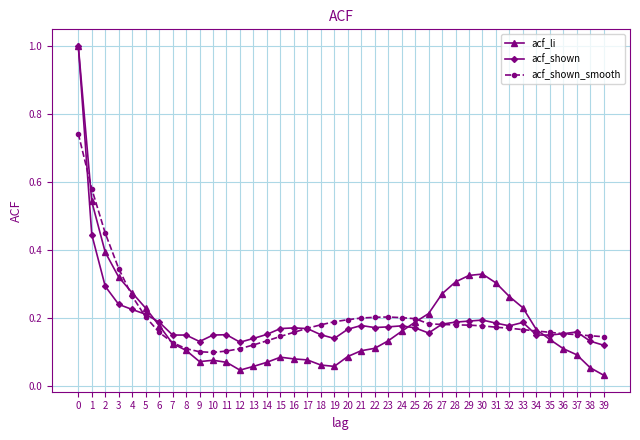

Which series changed the most between 12 and 19?

acf_shown_smooth